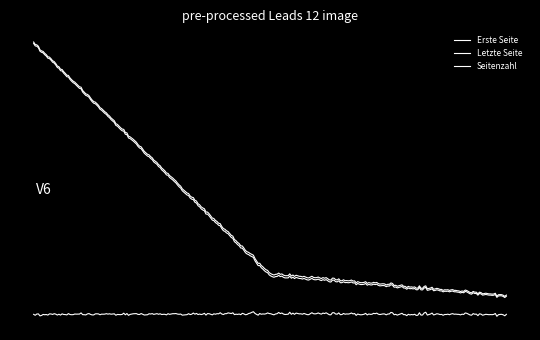

Does the chart display data point markers on the line(s)?

No